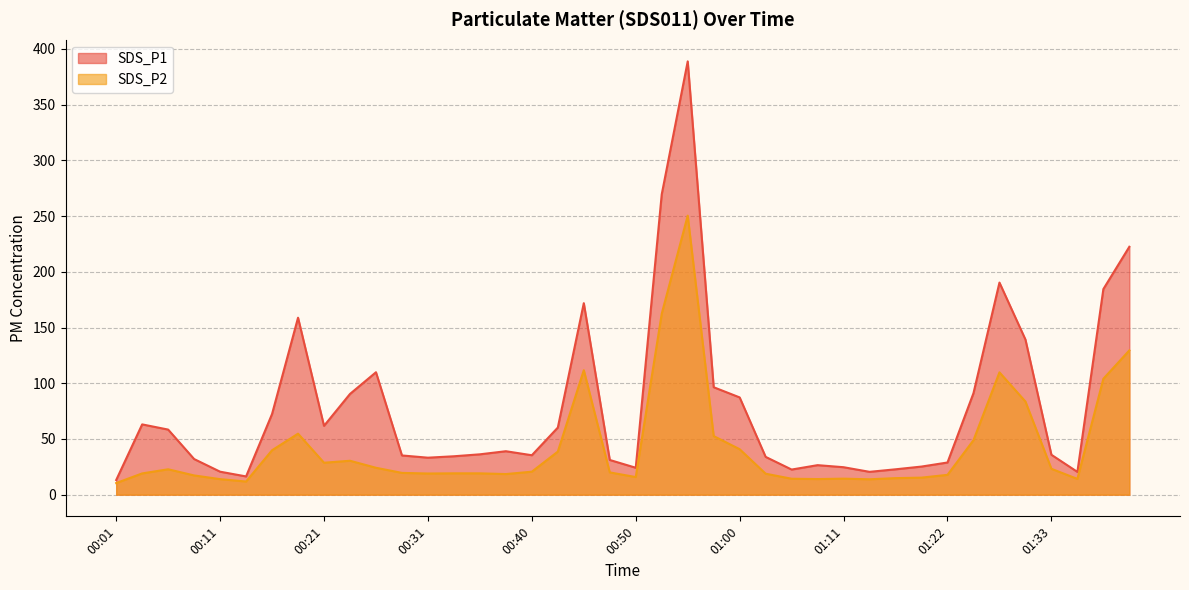

What are all the series names shown in the legend?

SDS_P1, SDS_P2